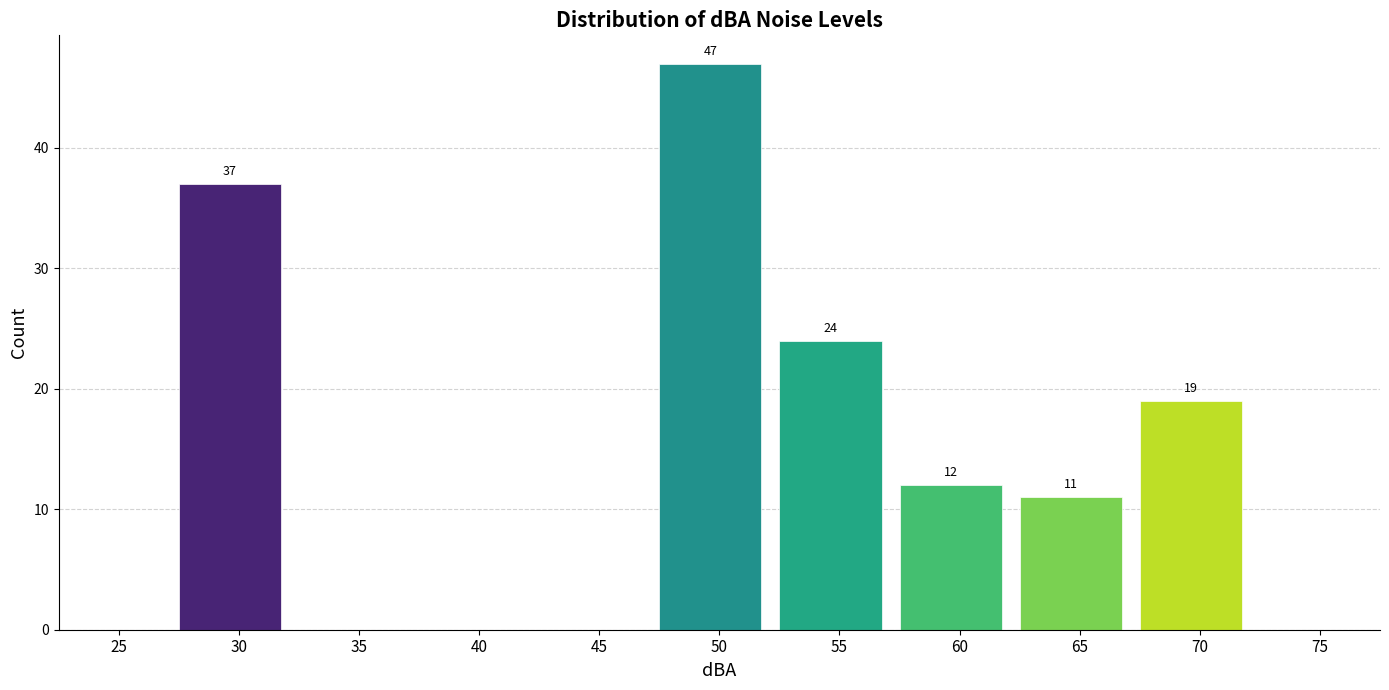

Reading left to right, what are all the values shown in this chart?

25=0	30=37	35=0	40=0	45=0	50=47	55=24	60=12	65=11	70=19	75=0